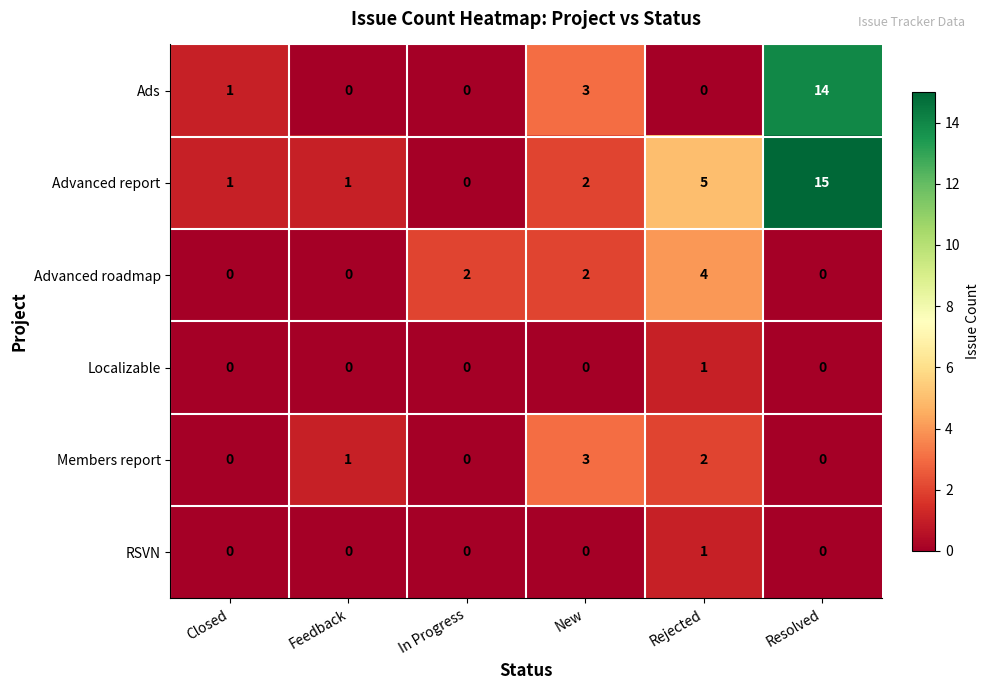

The Localizable series shows 0 at New. True or false?

True